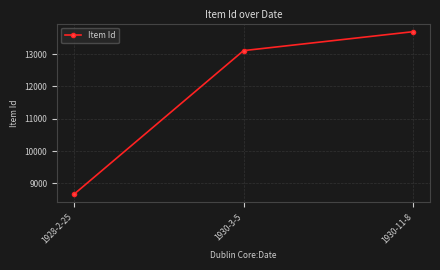

What is the sum of the values at 1928-2-25 and 1930-3-5?

21768